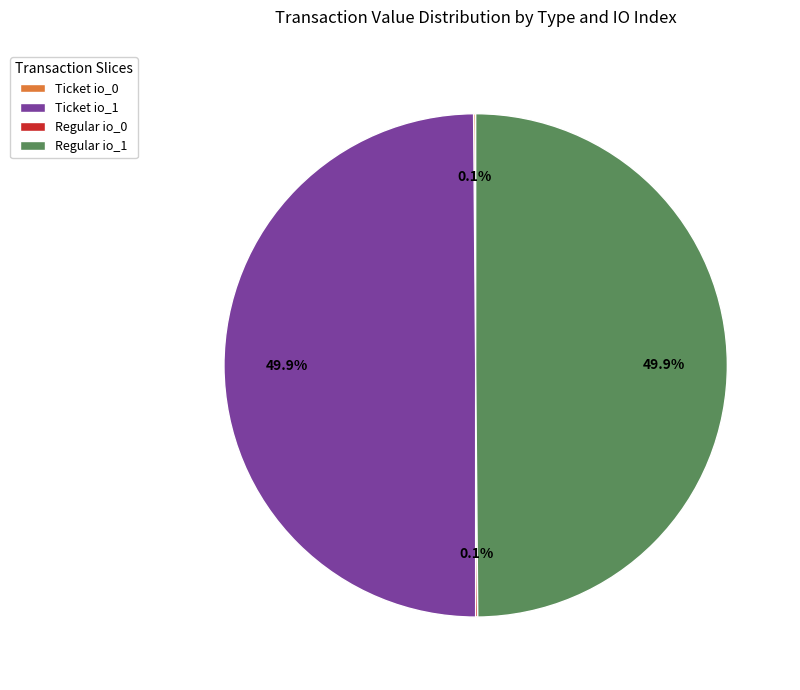

How much of the chart is everything except Regular io_1?

50.1%